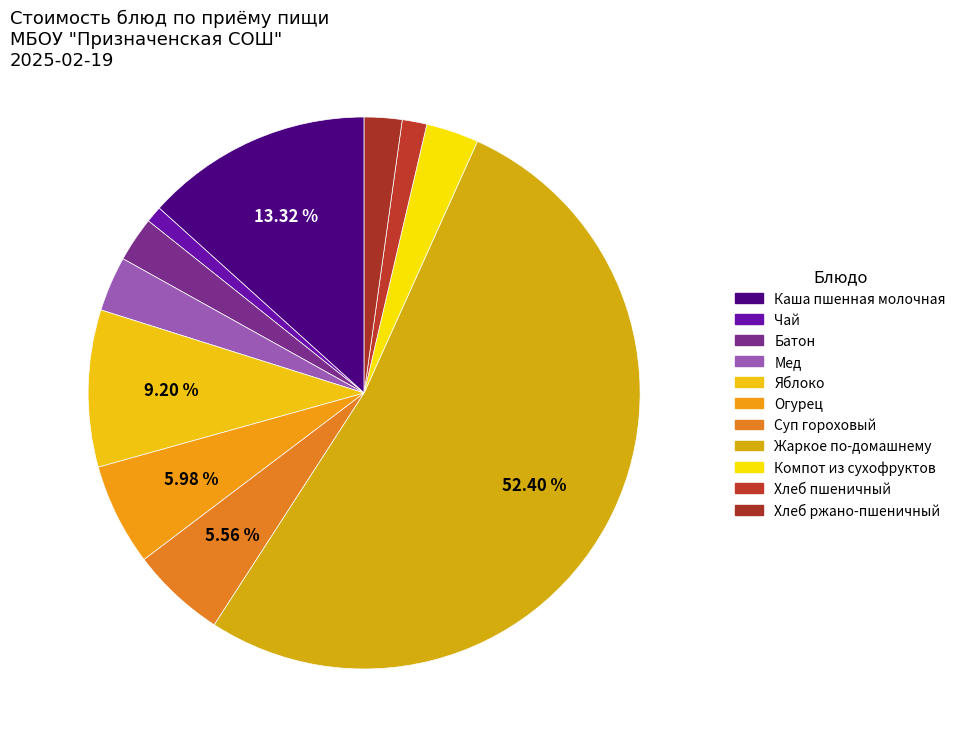

Count the number of slices in the pie.

11